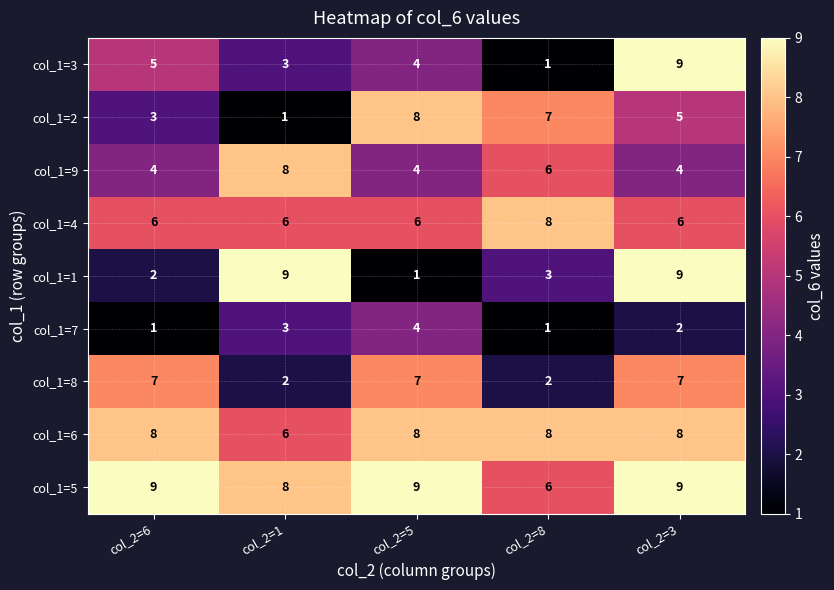

What is the lowest value of the col_1=5 series?

6